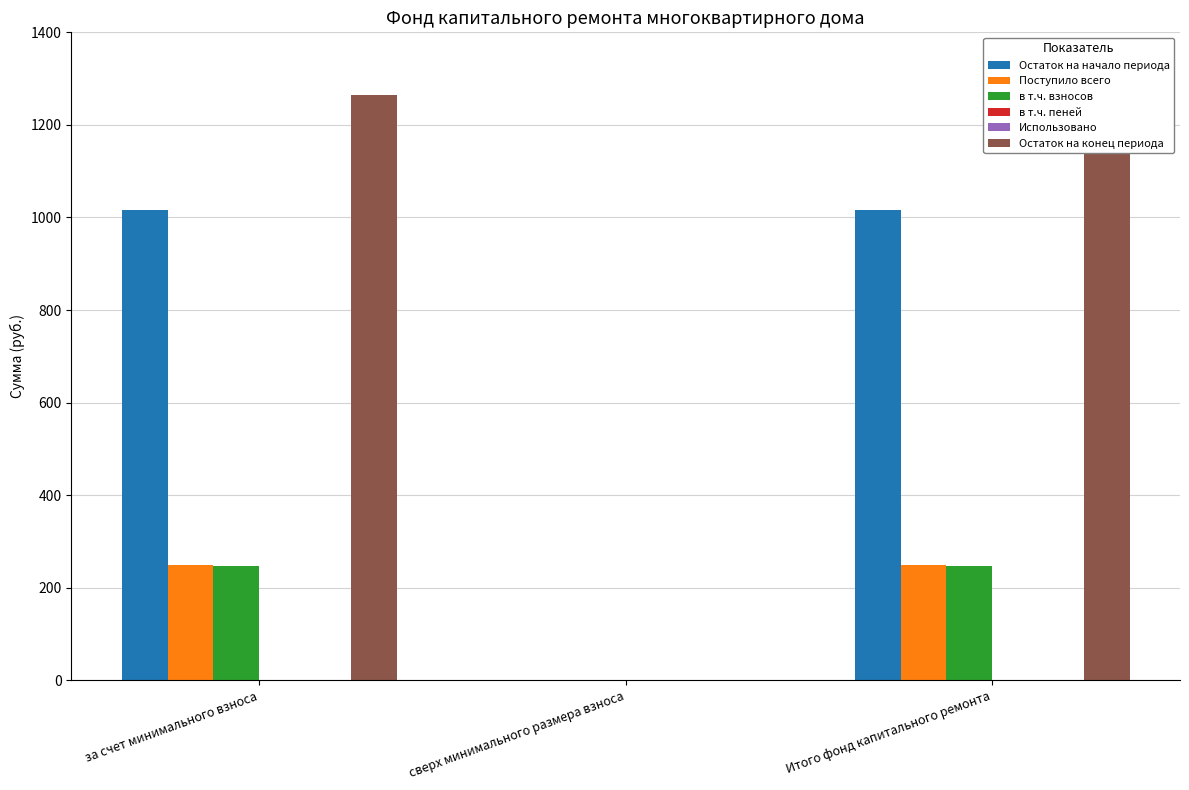

Read the в т.ч. пеней value at Итого фонд капитального ремонта.

1.2